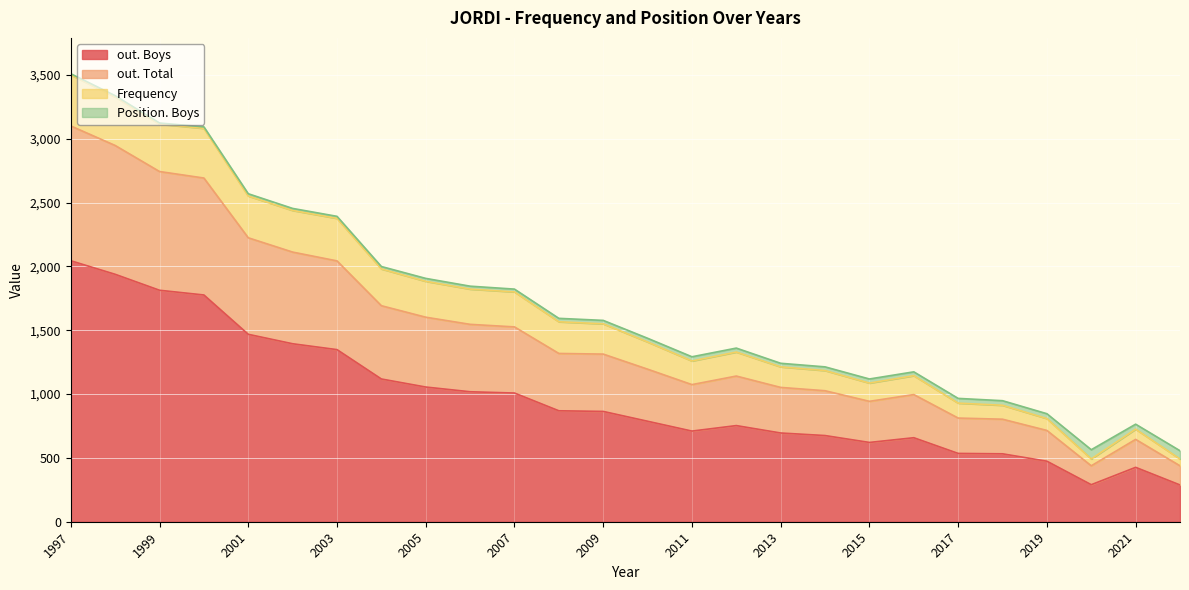

List the series in order of their peak value, highest first.

out. Boys, out. Total, Frequency, Position. Boys